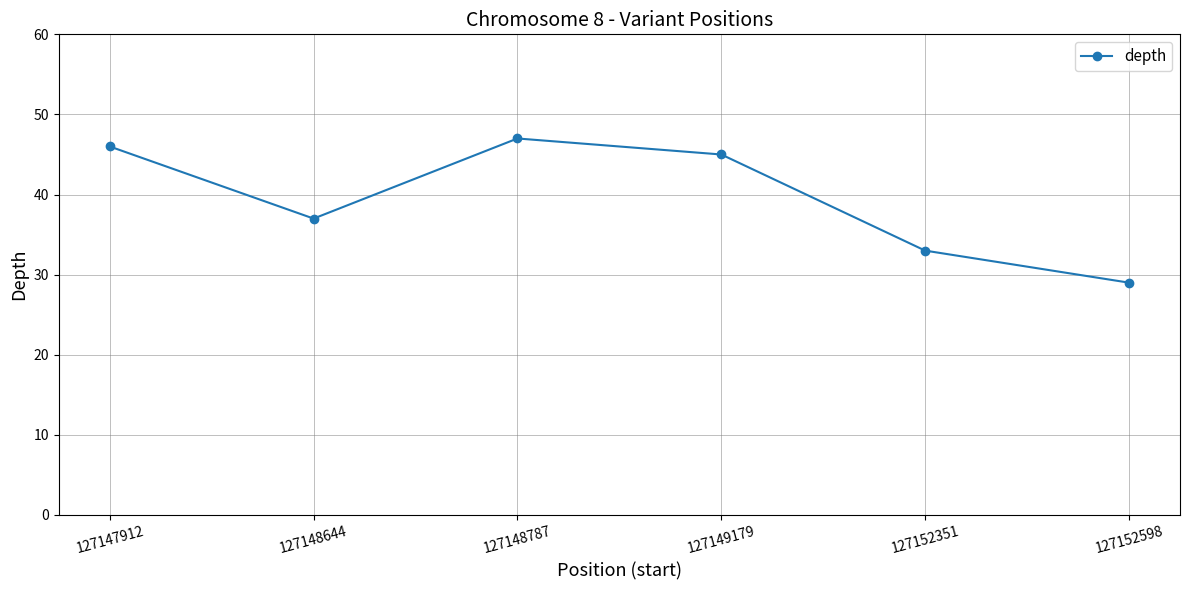

What is the difference between the second highest and minimum values?

17